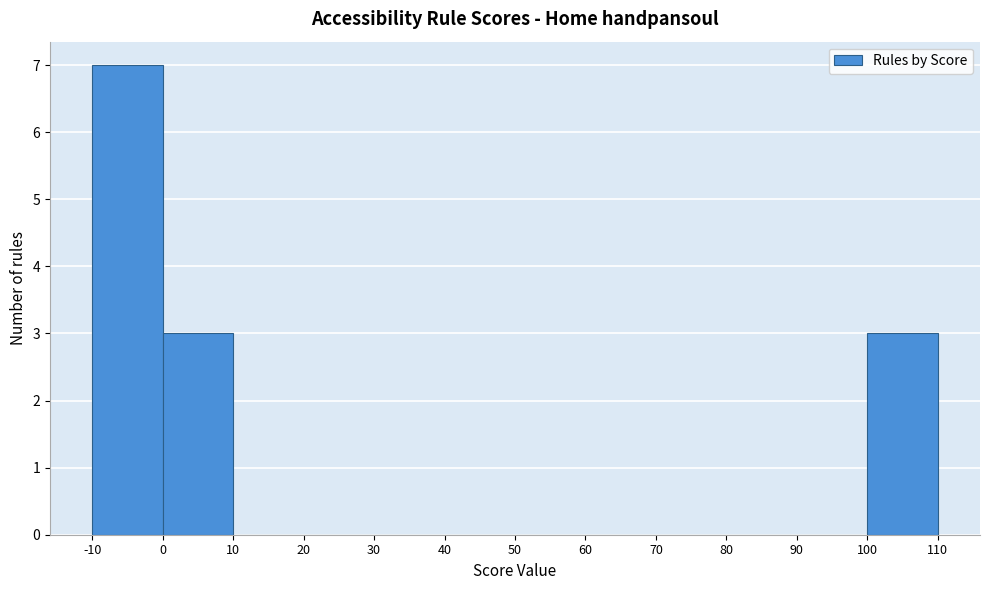

What is the height of the bar covering 0 to 10 on the x-axis? The values are not printed on the chart, so give them approximately, as read against the axis.

3